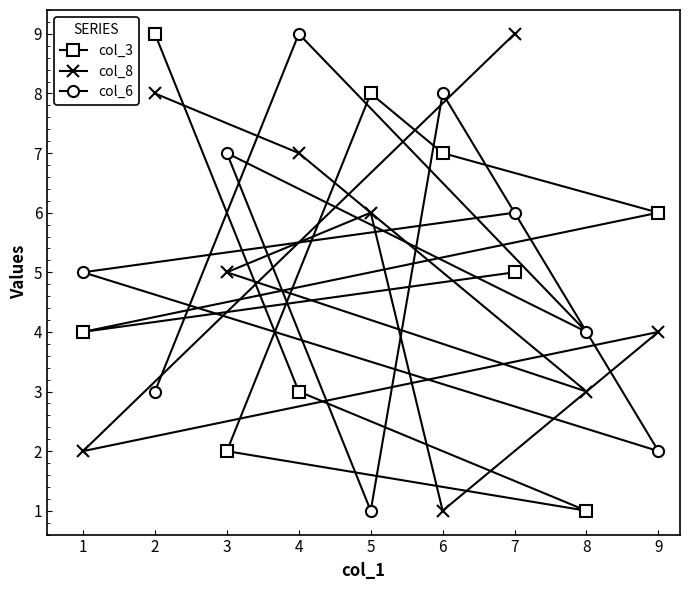

What is the value of the col_6 point at the 1st from the left?

5